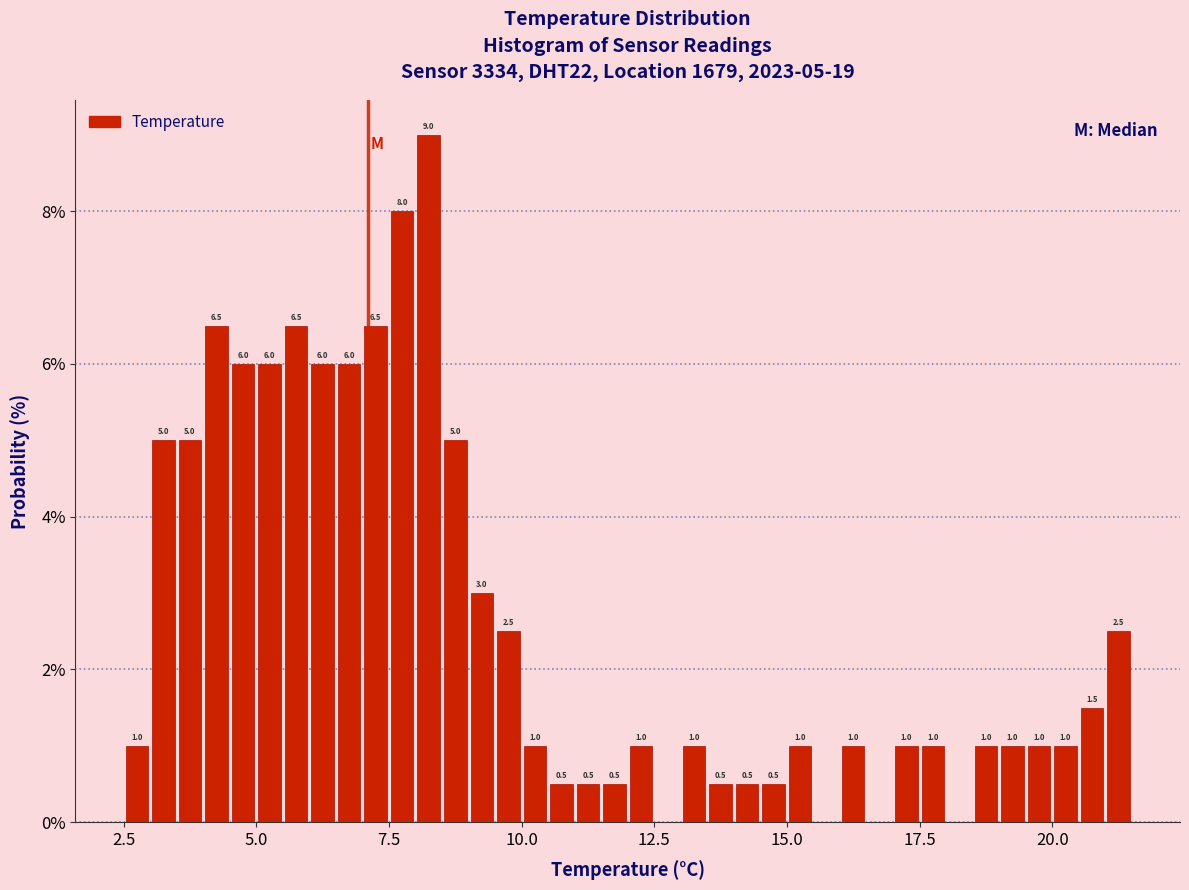

Around what value on the x-axis is the tallest bar? Give the approximate position of its centre, as read against the axis.

8.5